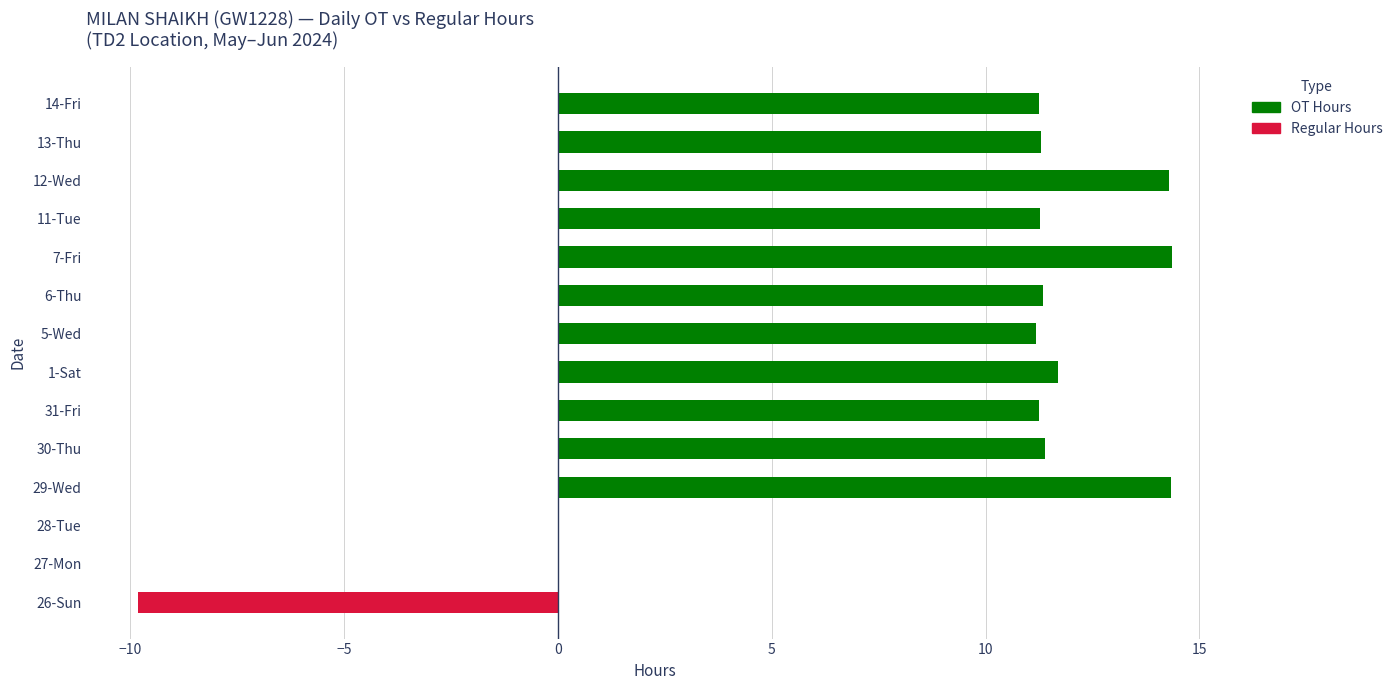

At how many categories does at least one series exceed 13?

3